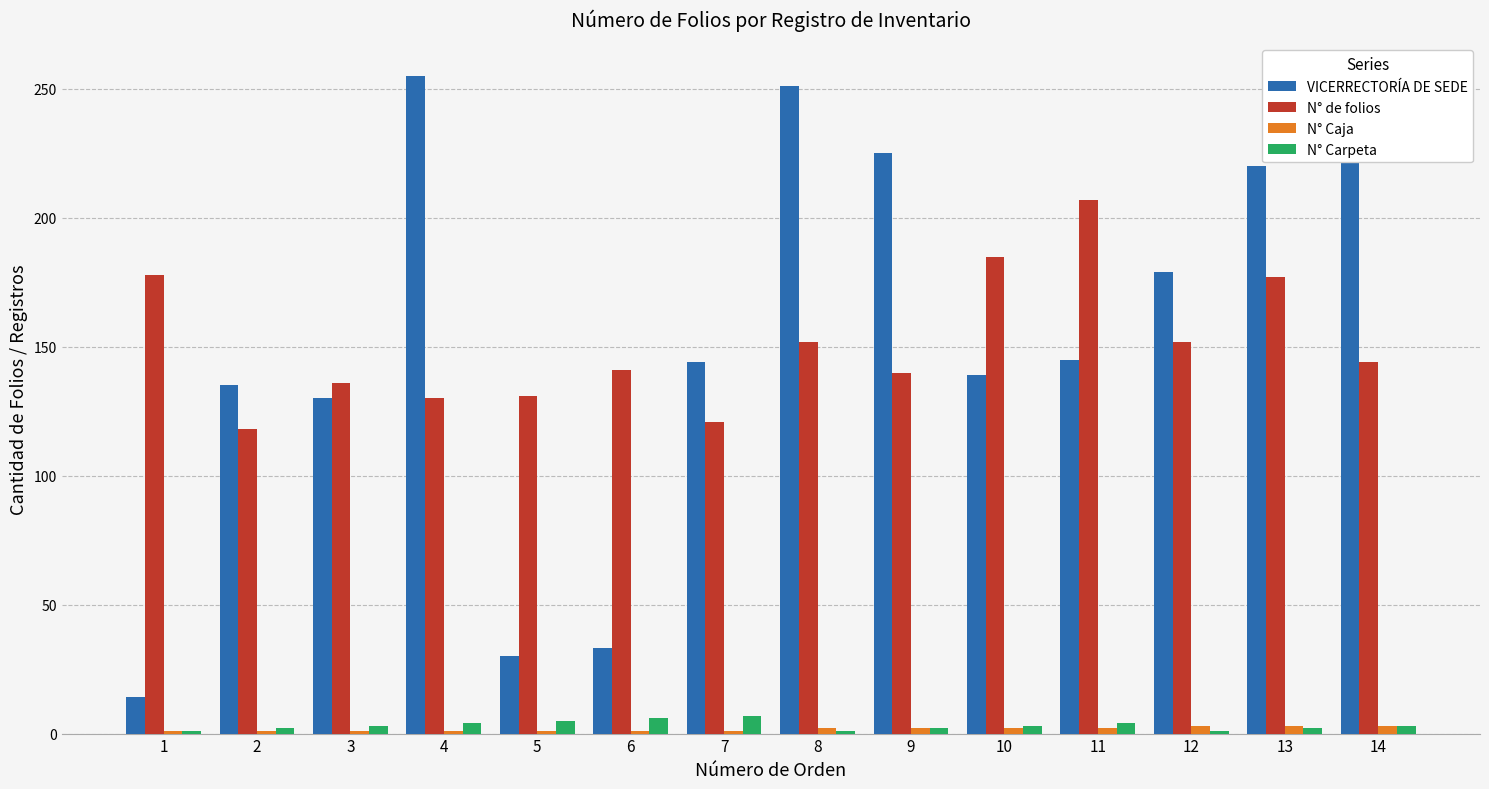

Which category has the lowest value in the N° de folios series?

2